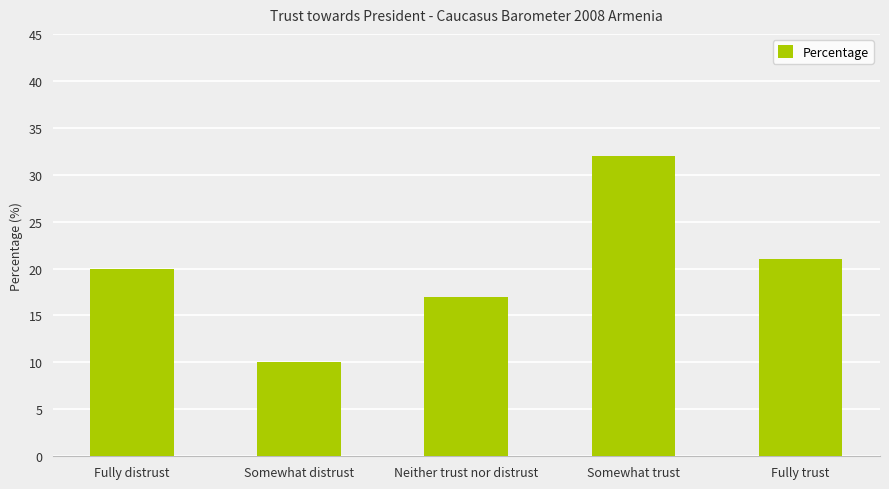

Reading left to right, extract all data points from this chart.

20	10	17	32	21